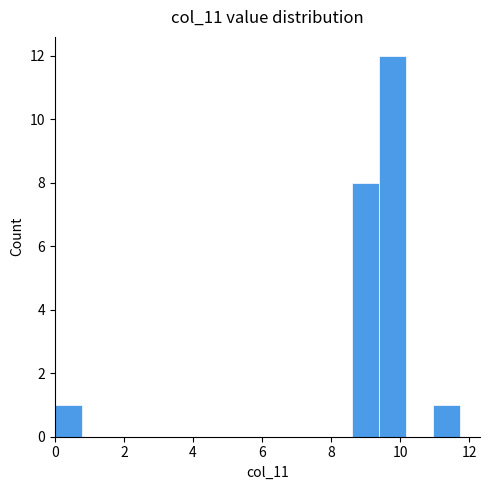

Around what value on the x-axis is the tallest bar? Give the approximate position of its centre, as read against the axis.

9.8